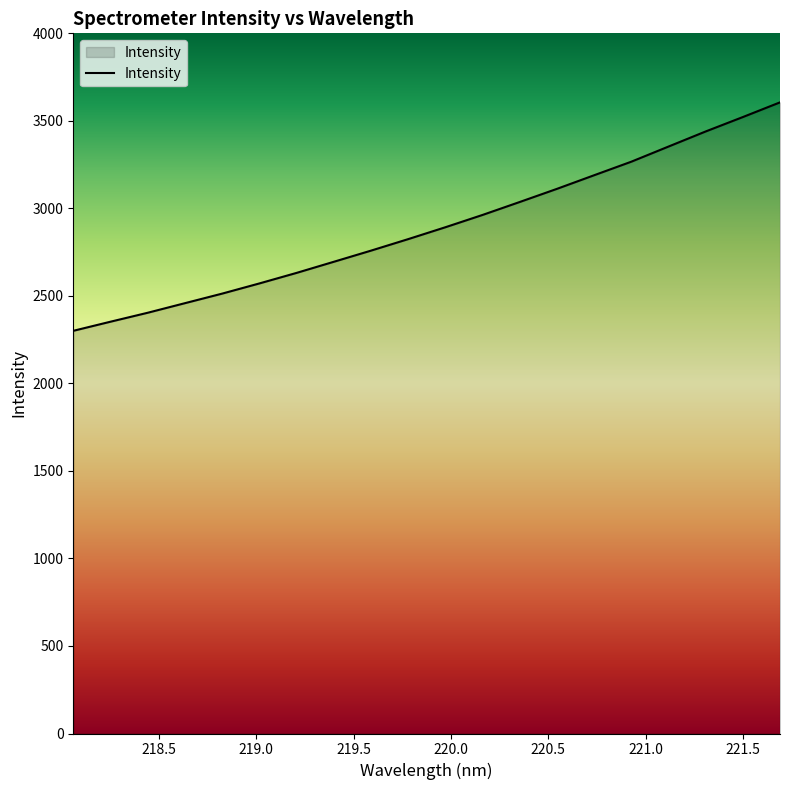

What is the sum of all values?

57887.5